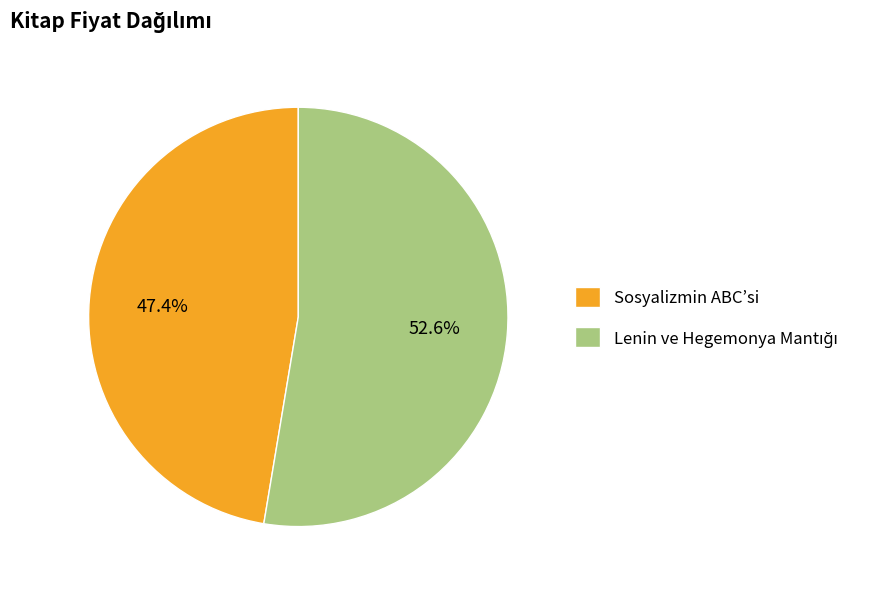

Does any single category account for the majority?

Yes